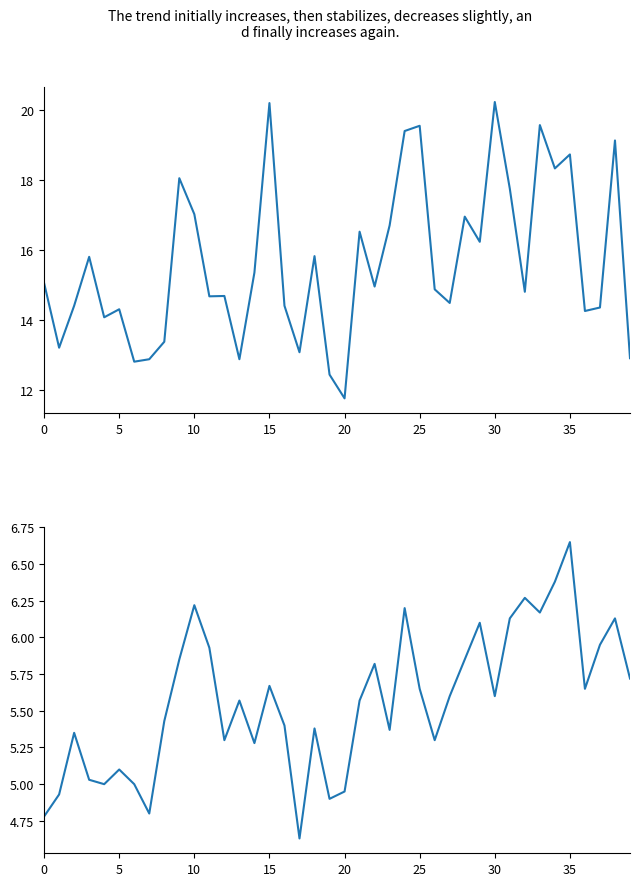

How many interior local peaks does the P2 series have?

12